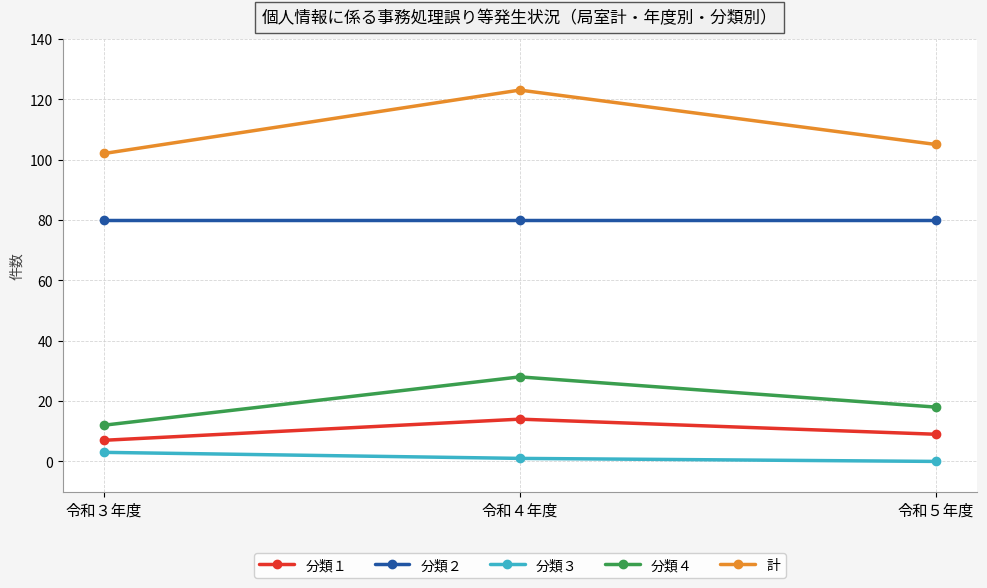

What is the greatest value displayed?

123